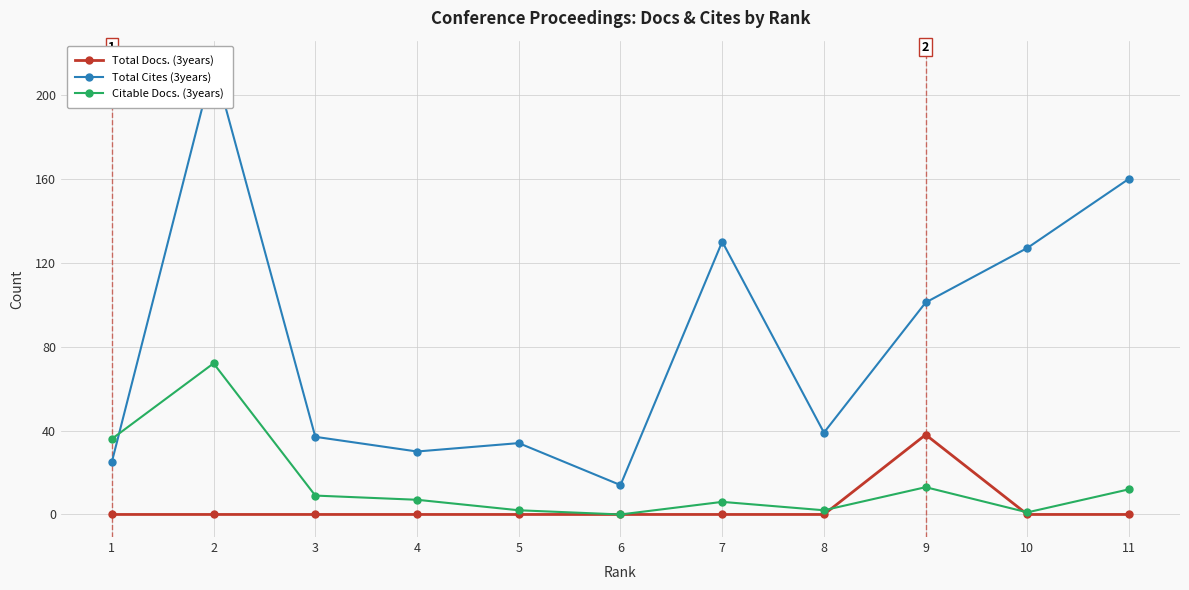

How many lines are shown in the chart?

3